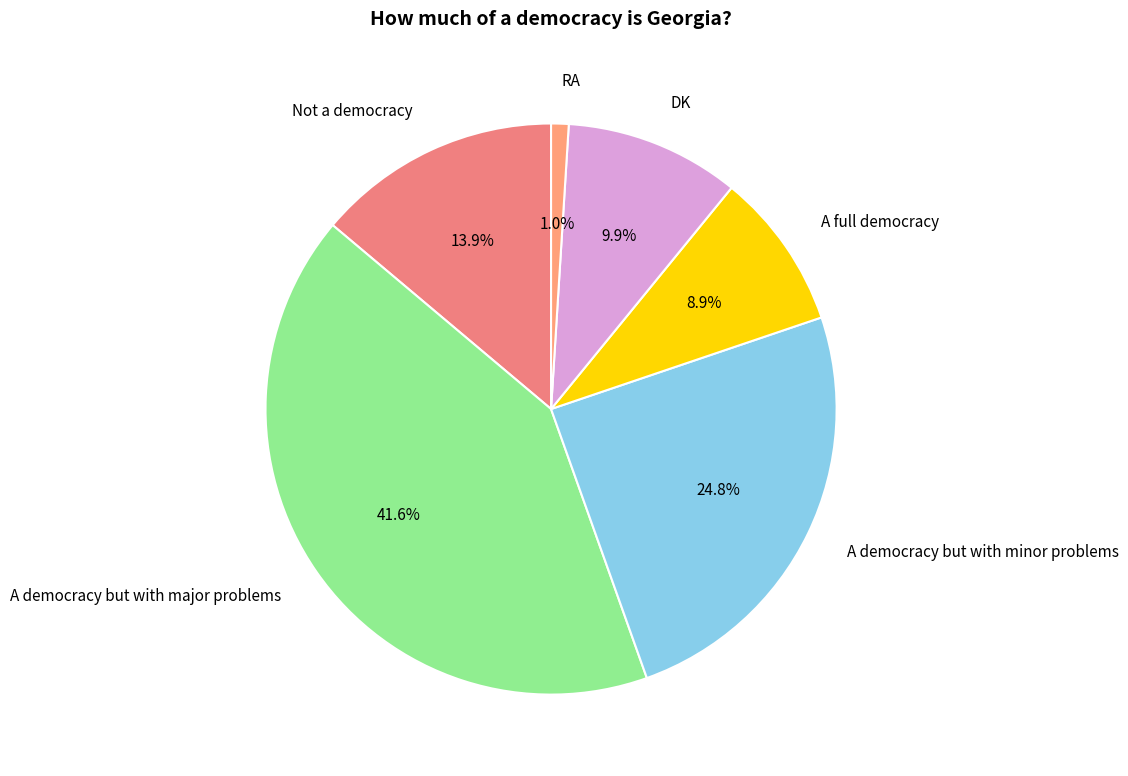

Which has a higher value, Not a democracy or A full democracy?

Not a democracy